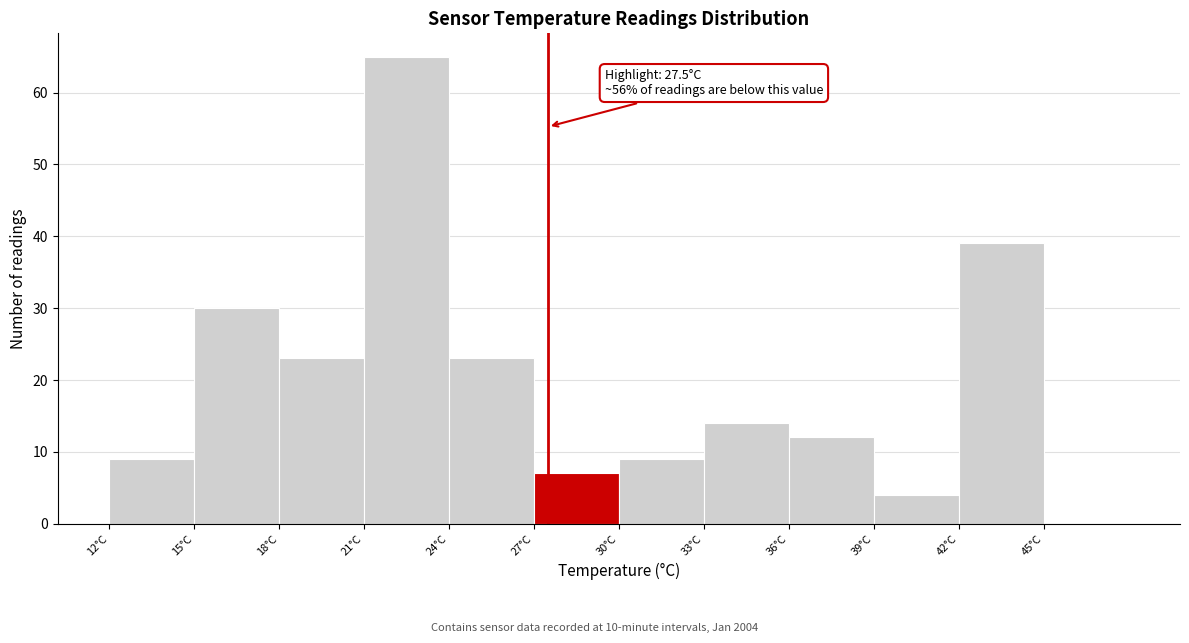

Which range on the x-axis has the tallest bar?

21 to 24